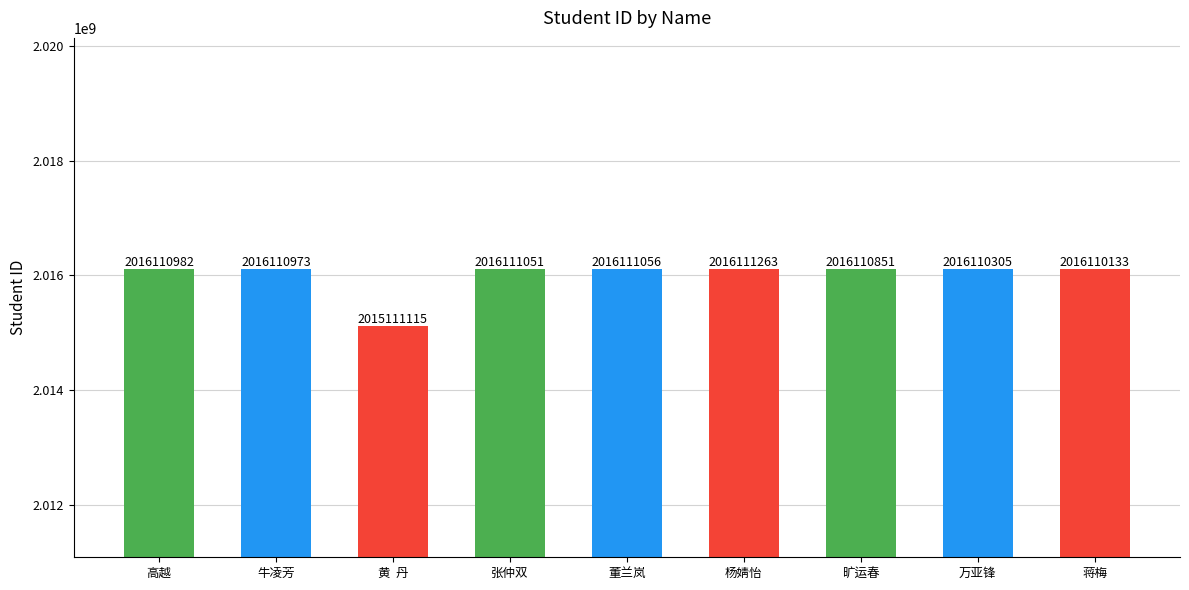

What is the change in value from 牛凌芳 to 张仲双?

+78